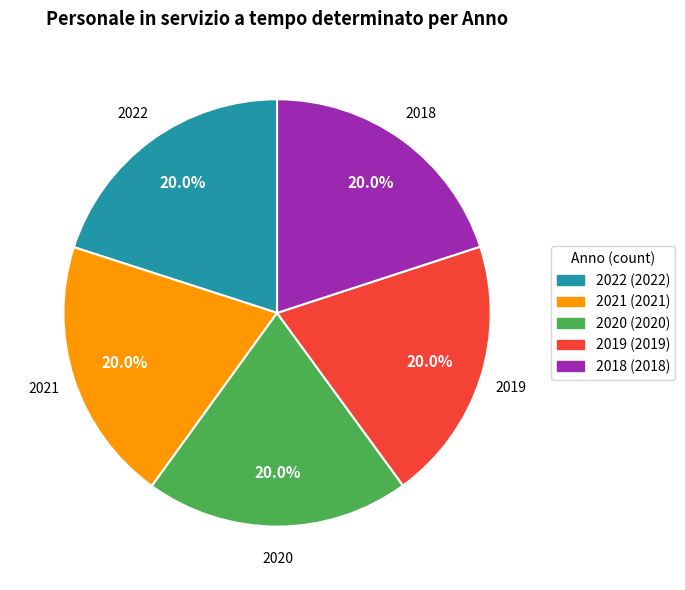

Approximately how many times larger is the value at 2020 compared to 2021?

1.0